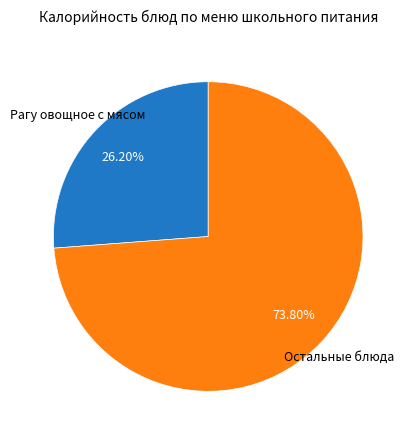

Combined, do Остальные блюда and Рагу овощное с мясом account for over 50%?

Yes